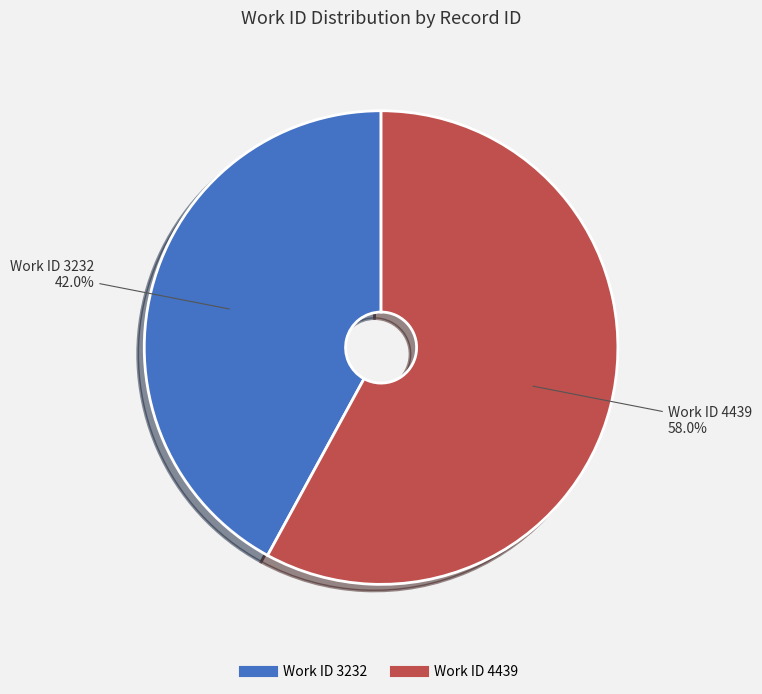

Is there any slice that represents more than half of the pie?

Yes